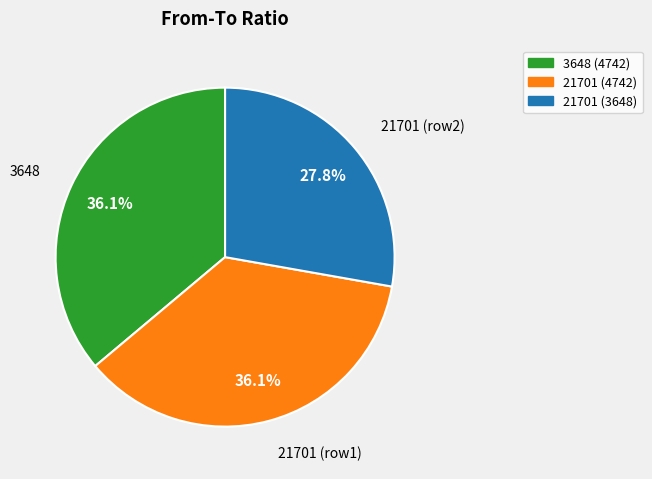

Between 21701 (4742) and 21701 (3648), which is larger?

21701 (4742)